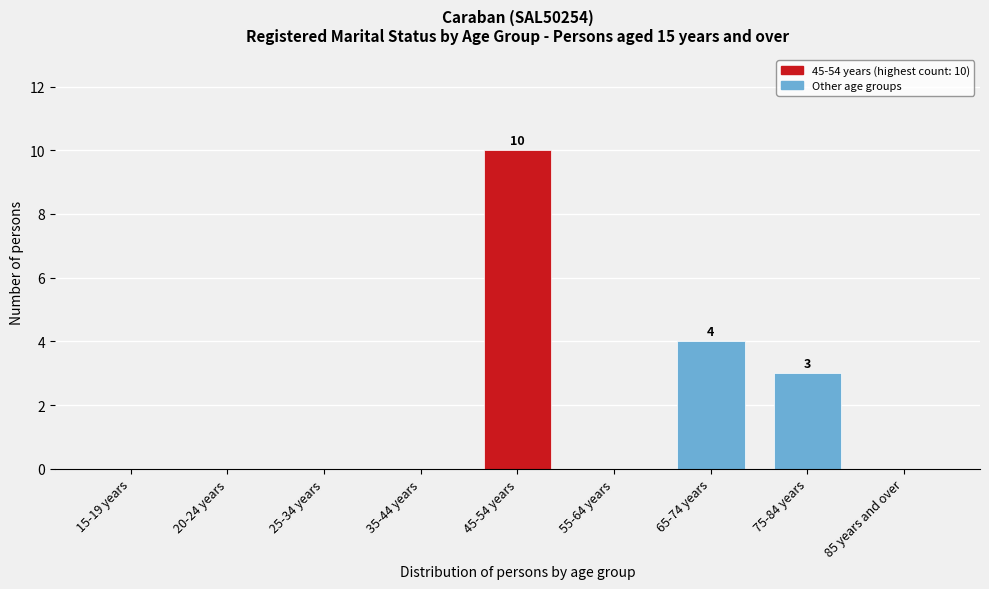

Reading left to right, extract all data points from this chart.

15-19 years=0	20-24 years=0	25-34 years=0	35-44 years=0	45-54 years=10	55-64 years=0	65-74 years=4	75-84 years=3	85 years and over=0